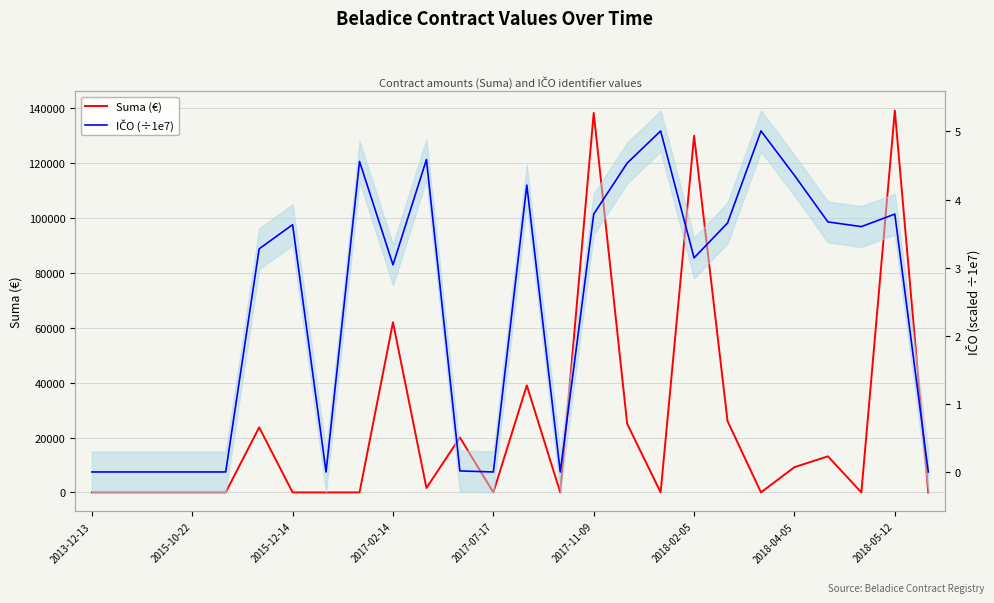

True or false: Suma (€) and IČO (÷1e7) cross at least once.

True